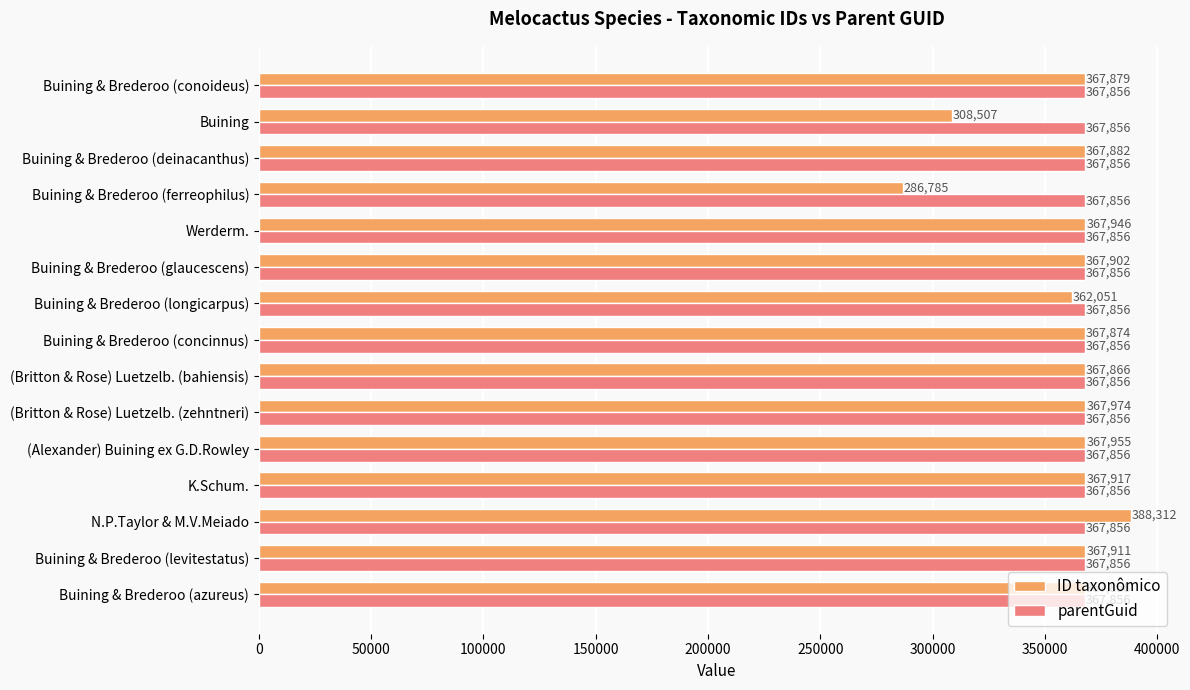

At which category is the sum across all series the highest?

N.P.Taylor & M.V.Meiado